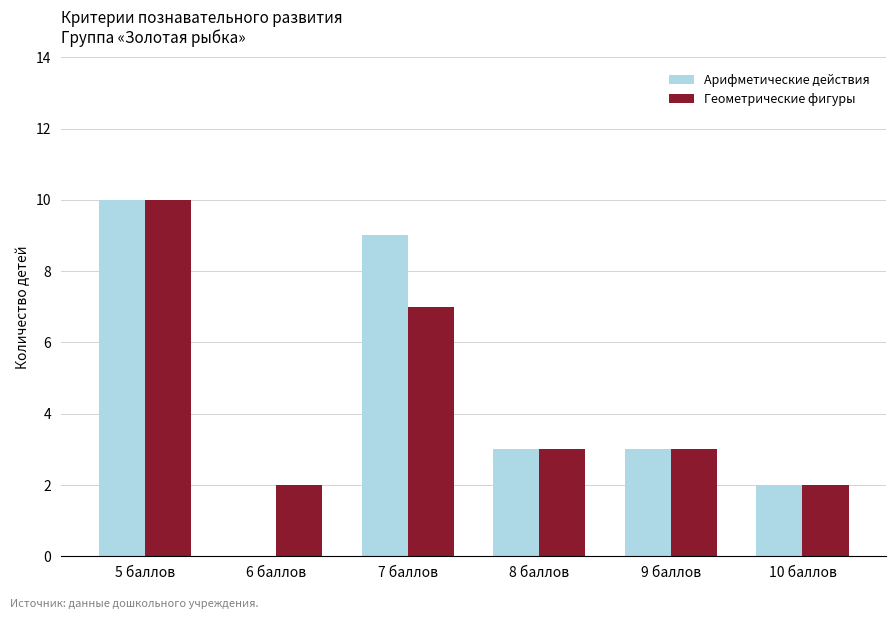

The Геометрические фигуры series shows 2 at 6 баллов. True or false?

True